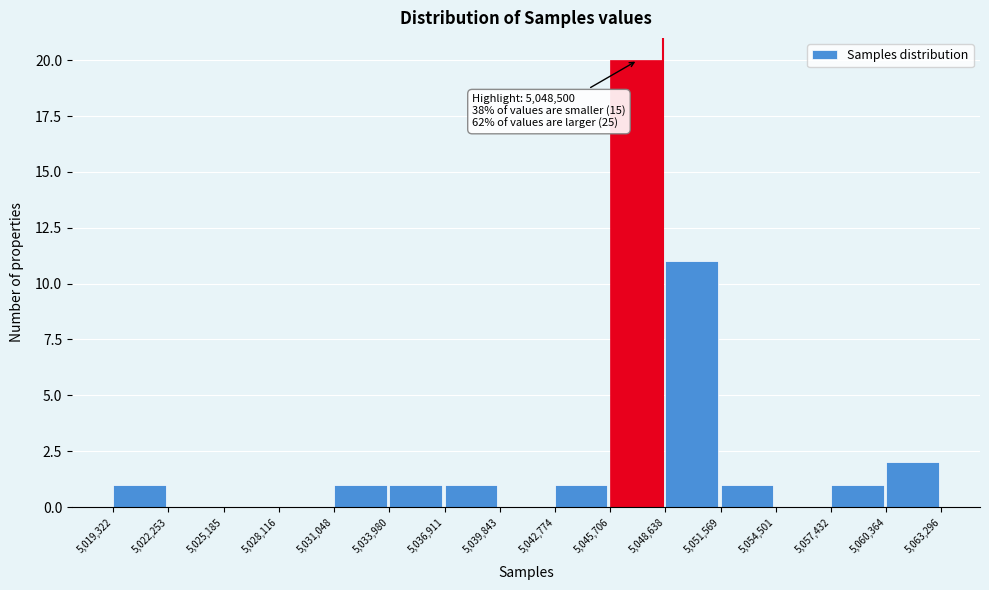

Which range on the x-axis has the tallest bar?

5,045,706 to 5,048,638